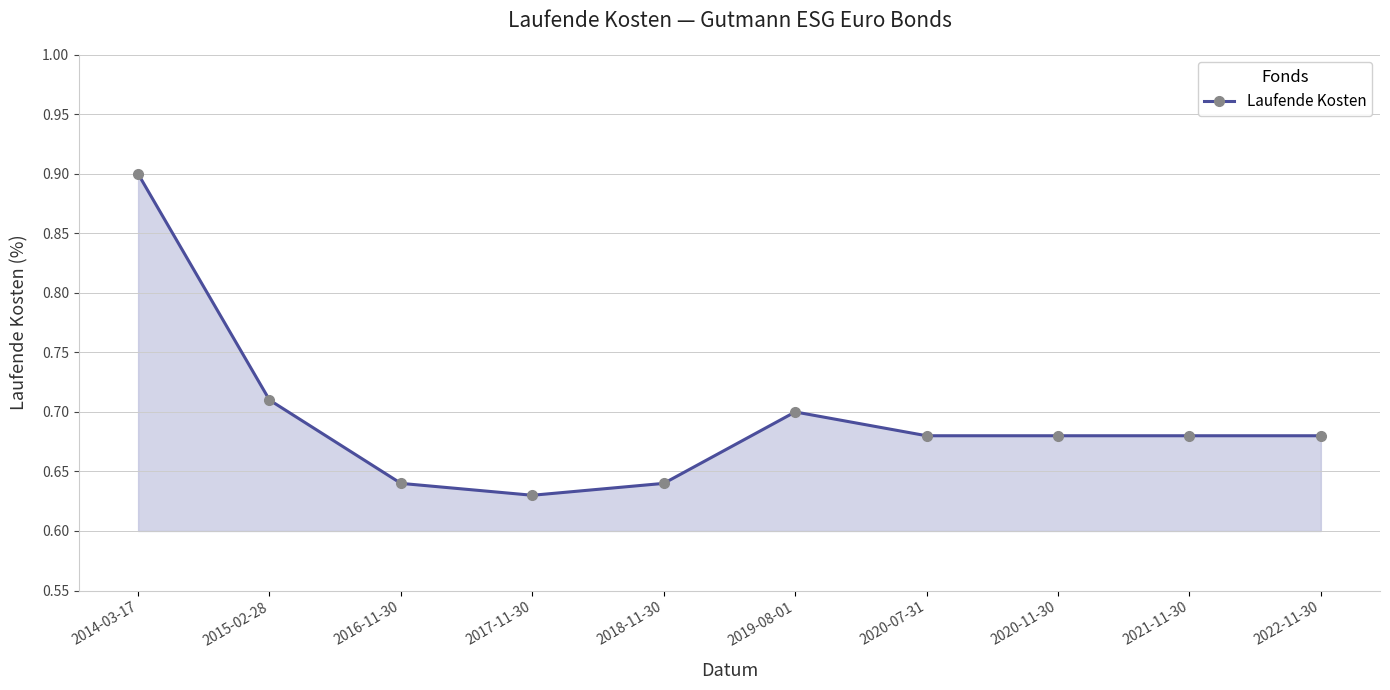

At which category does the chart reach its peak across all series?

2014-03-17